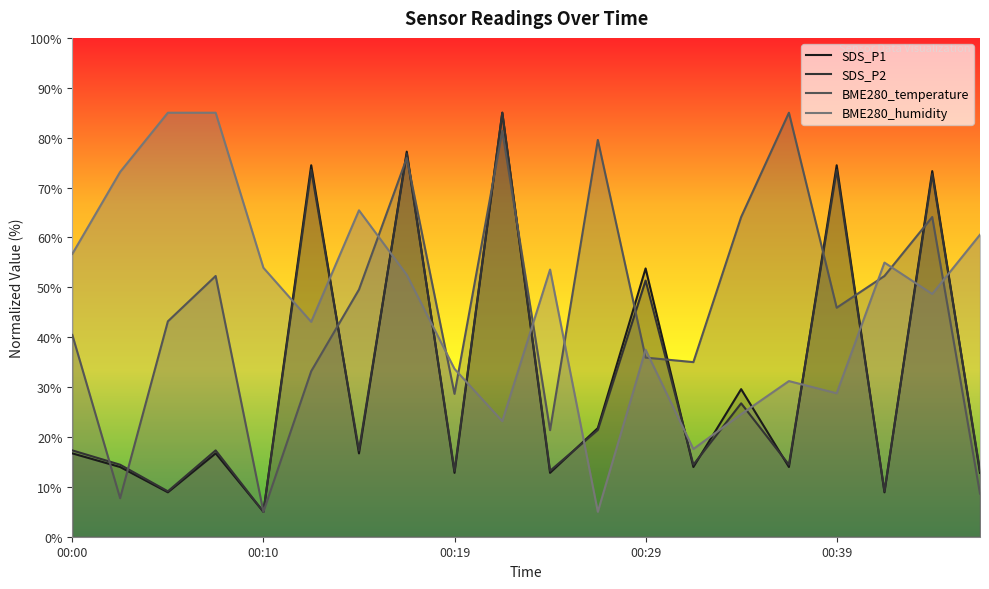

What is the minimum value shown in the chart?

5.0